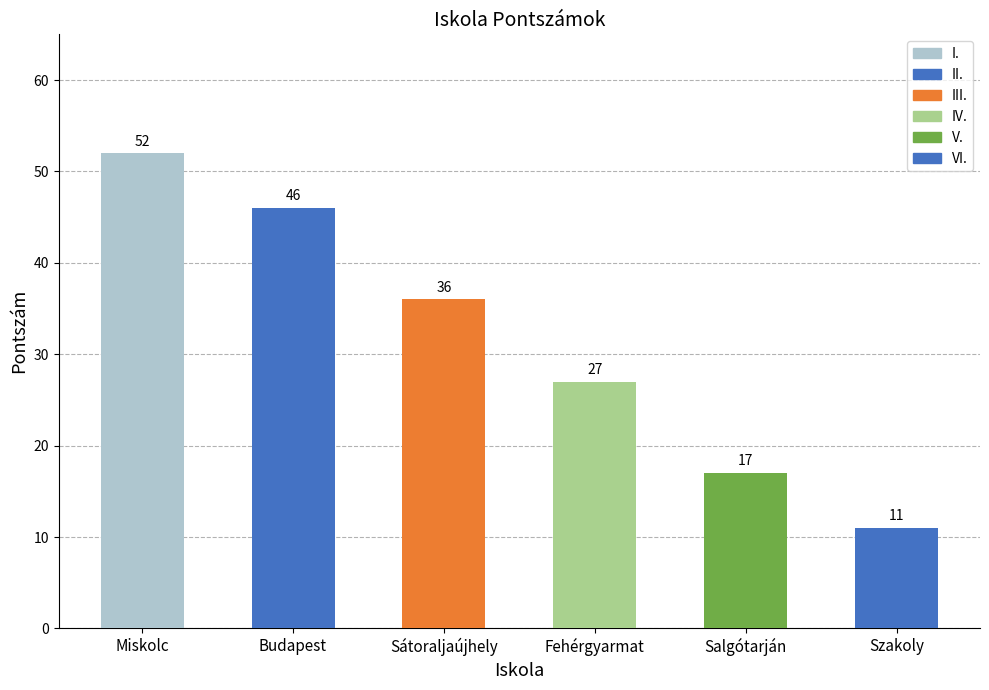

Between Budapest and Salgótarján, which is larger?

Budapest